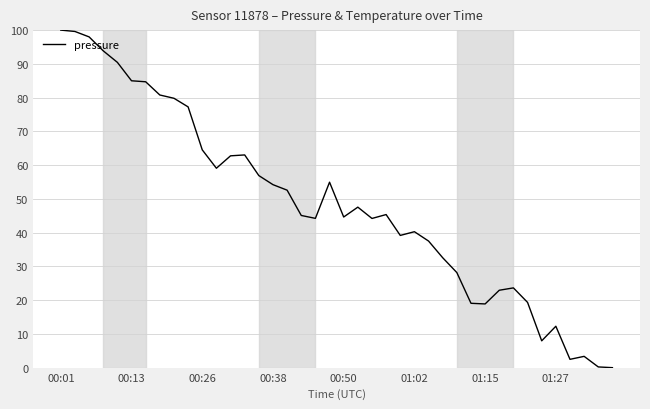

What is the maximum value shown in the chart?

100.0